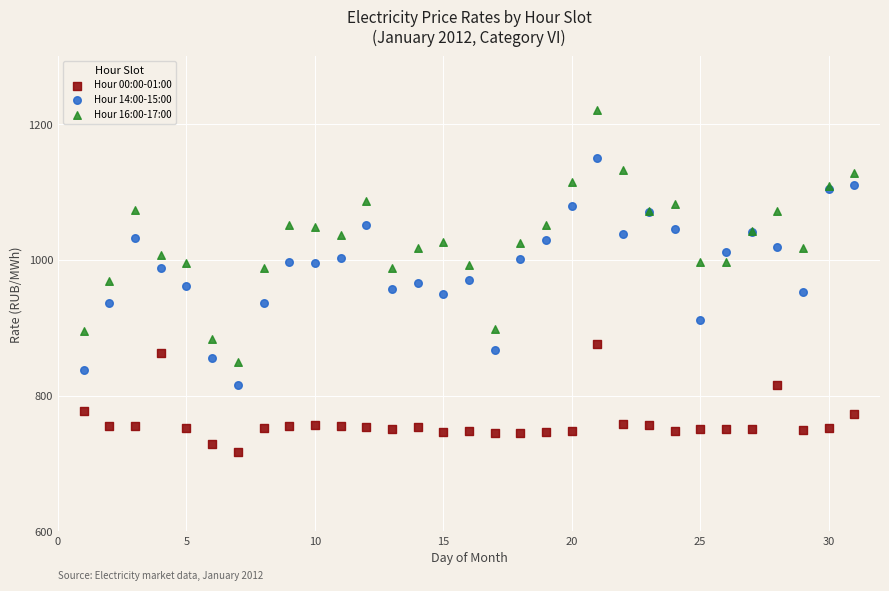

Which series contains the lowest Y value?

Hour 00:00-01:00